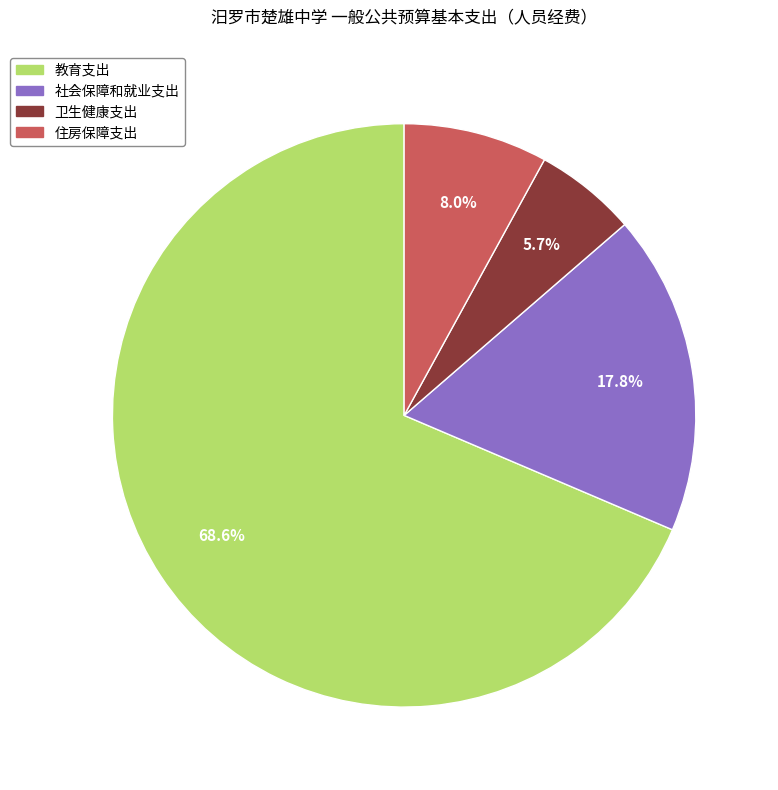

What portion of the pie excludes 卫生健康支出?

94.3%